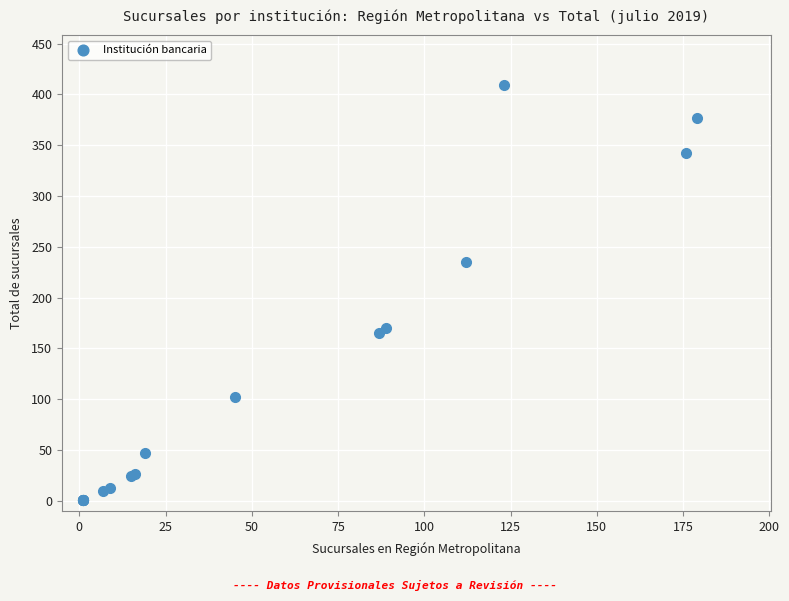

What Y value in the scatter plot is closest to 205?

235